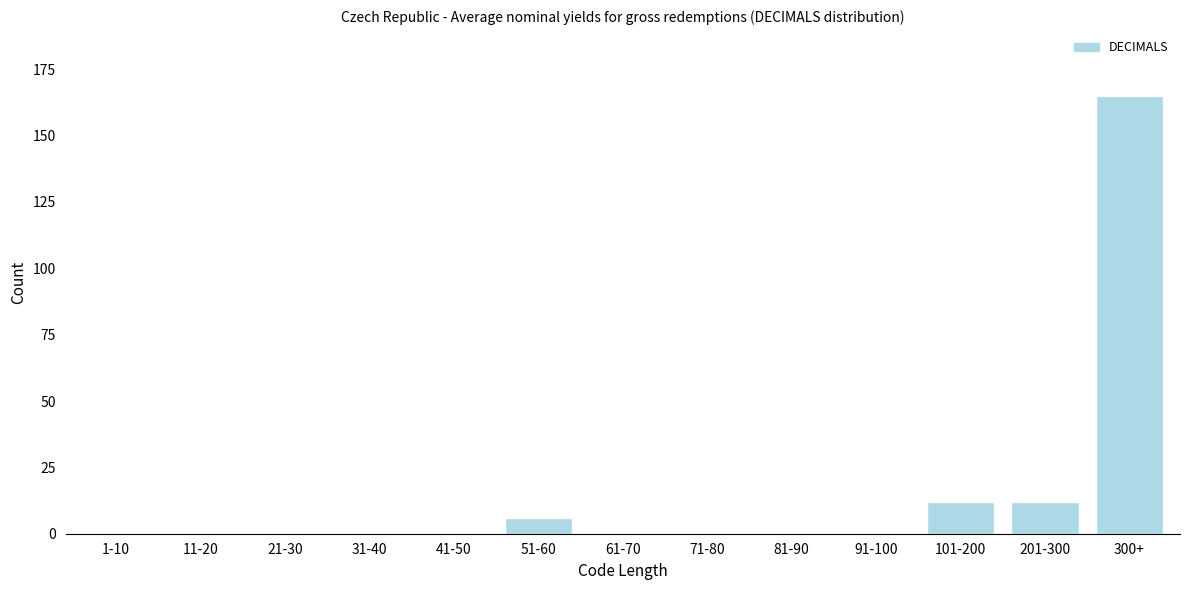

Reading left to right, extract all data points from this chart.

1-10=0	11-20=0	21-30=0	31-40=0	41-50=0	51-60=6	61-70=0	71-80=0	81-90=0	91-100=0	101-200=12	201-300=12	300+=165